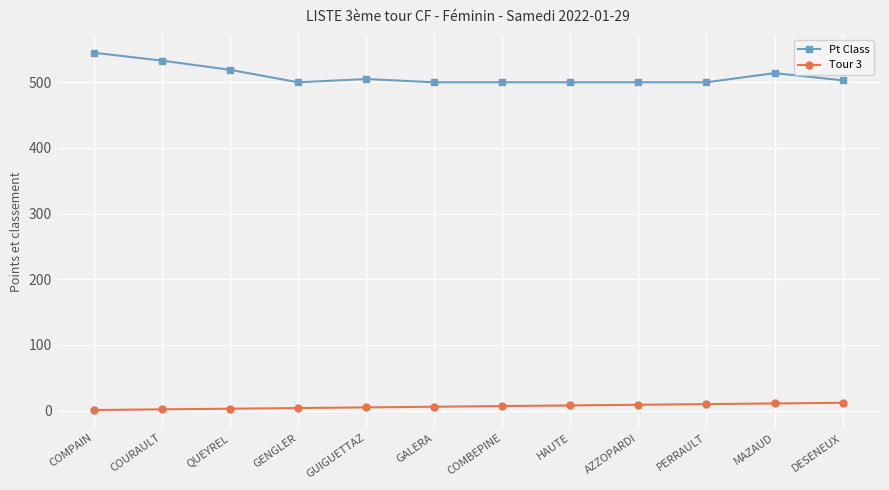

How many values in the Pt Class series are below 503?

6